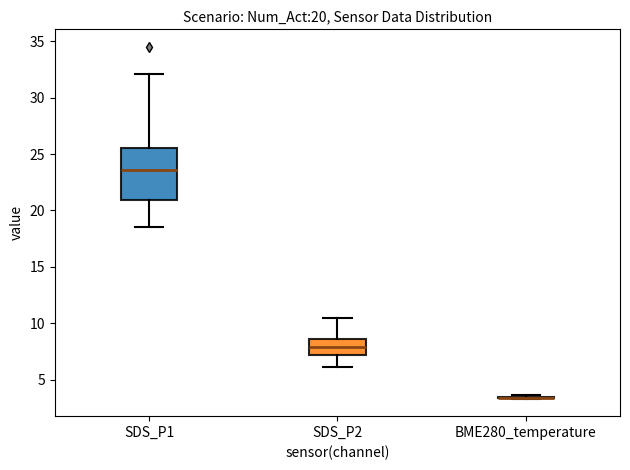

Which box is the tallest, from its lower edge to its upper edge?

SDS_P1